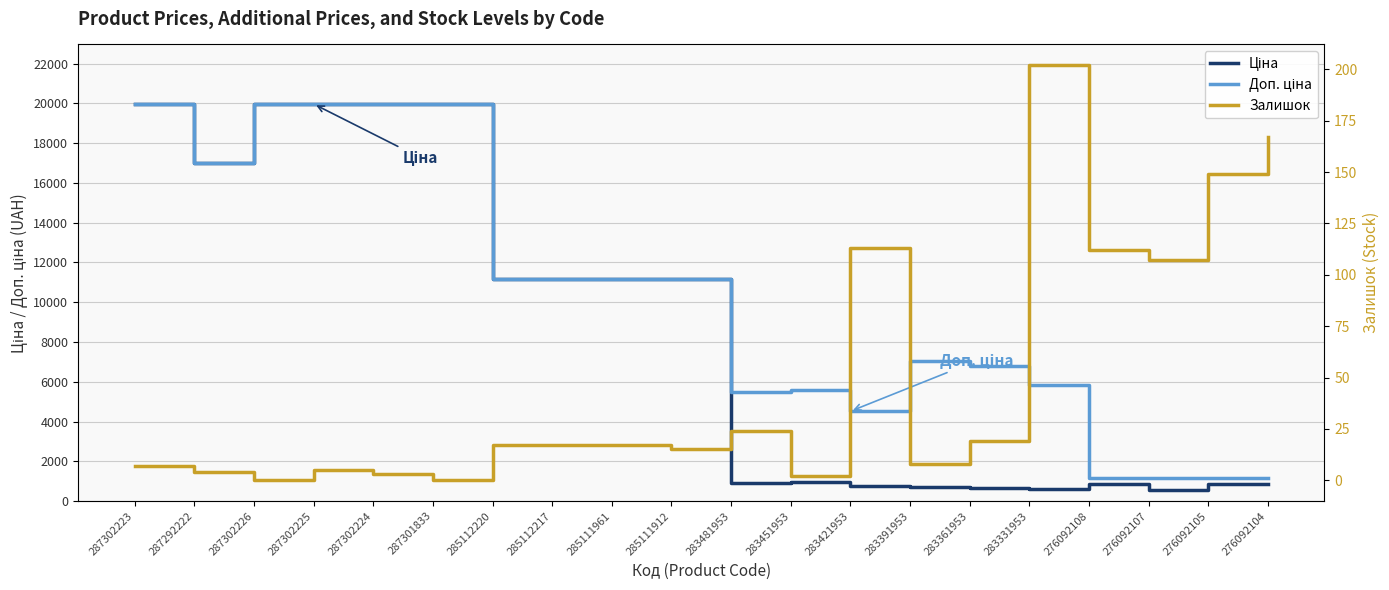

What value does the Доп. ціна series have at 287301833?

19964.2